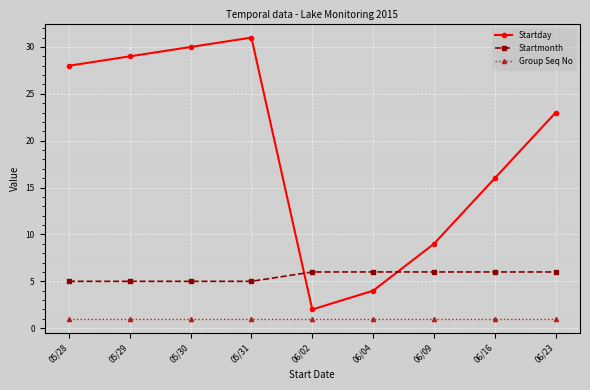

Reading right to left, what are all the values shown in this chart?

Startday: 23	16	9	4	2	31	30	29	28
Startmonth: 6	6	6	6	6	5	5	5	5
Group Seq No: 1	1	1	1	1	1	1	1	1